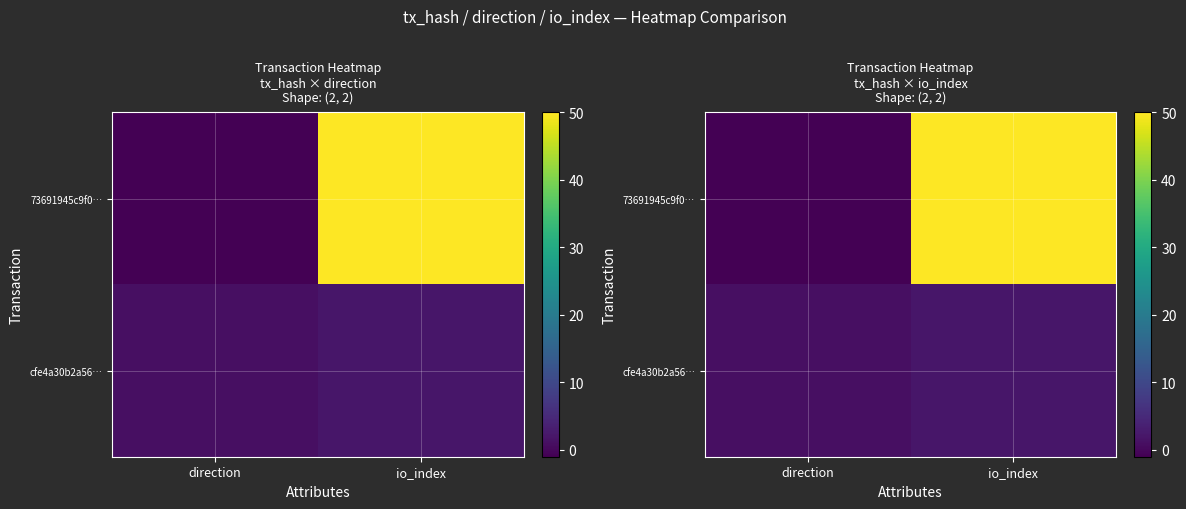

List the labels in order of 73691945c9f0… value, largest first.

io_index, direction